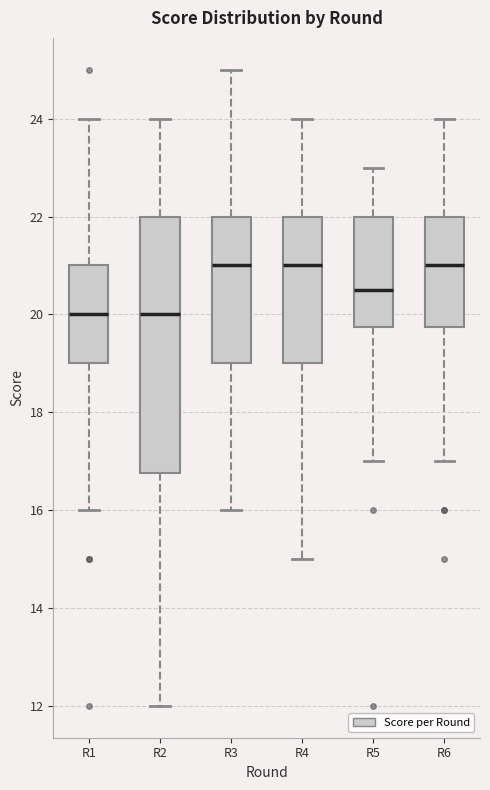

Reading left to right, transcribe this box plot: for each box, give where its median line is, the range the box spans, and where its two whiskers end, as read against the y-axis. The values are not printed on the chart, so give them approximately, as read against the axis.

R1: median 20.0, box 19.0 to 21.0, whiskers 16.0 to 24.0
R2: median 20.0, box 16.8 to 22.0, whiskers 12.0 to 24.0
R3: median 21.0, box 19.0 to 22.0, whiskers 16.0 to 25.0
R4: median 21.0, box 19.0 to 22.0, whiskers 15.0 to 24.0
R5: median 20.6, box 19.8 to 22.0, whiskers 17.0 to 23.0
R6: median 21.0, box 19.8 to 22.0, whiskers 17.0 to 24.0